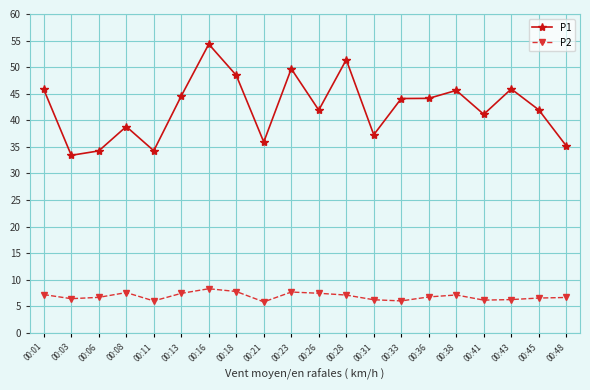

What is the sum of the P2 values at 00:43 and 00:06?

13.0